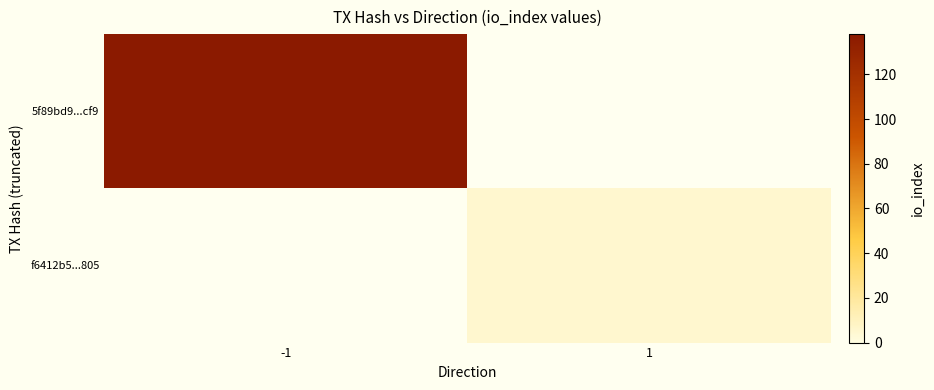

At 1, list the series in order from smallest to largest.

5f89bd9...cf9, f6412b5...805